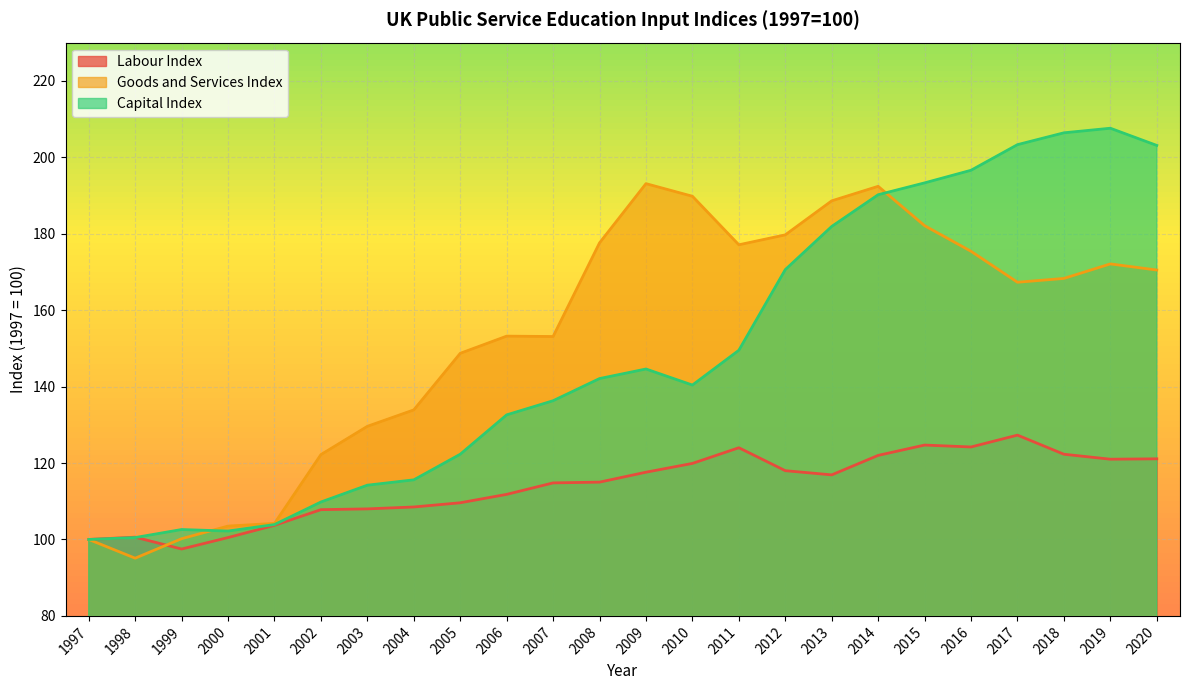

At 2010, list the series in order from largest to smallest.

Goods and Services Index, Capital Index, Labour Index